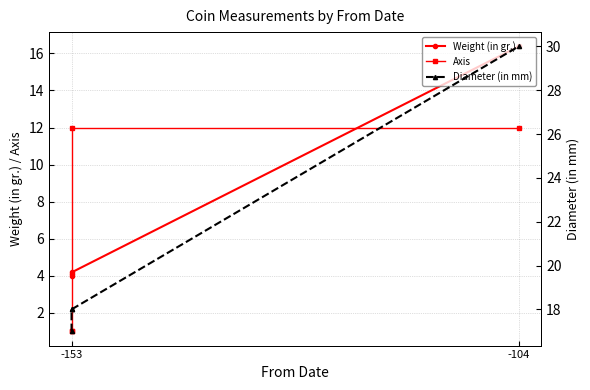

Does the chart have visible grid lines?

Yes